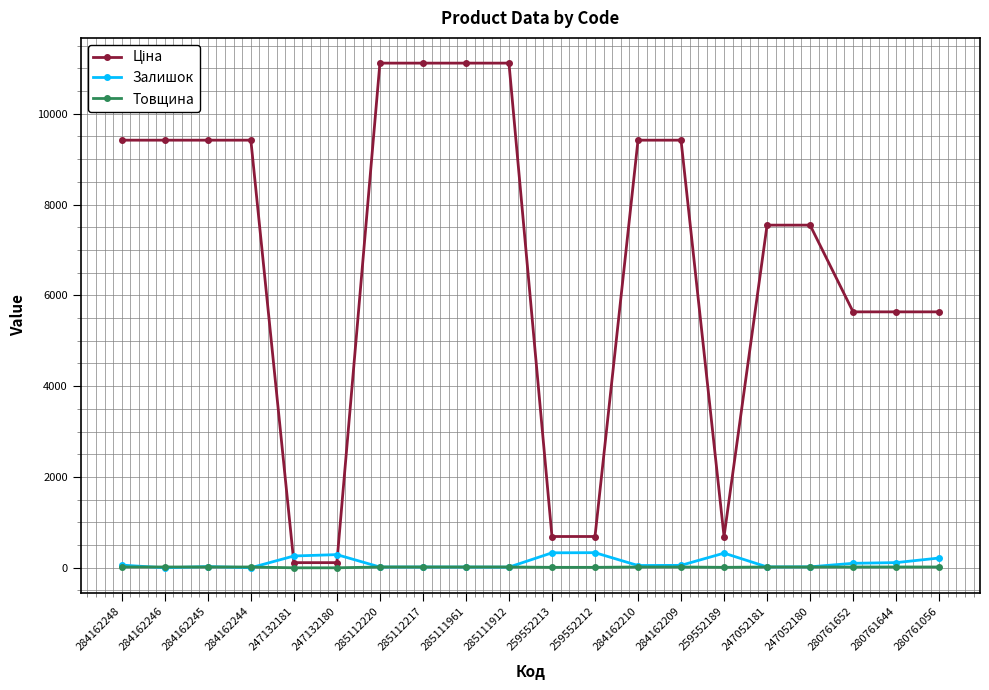

The Залишок series shows 99.0 at 280761652. True or false?

True